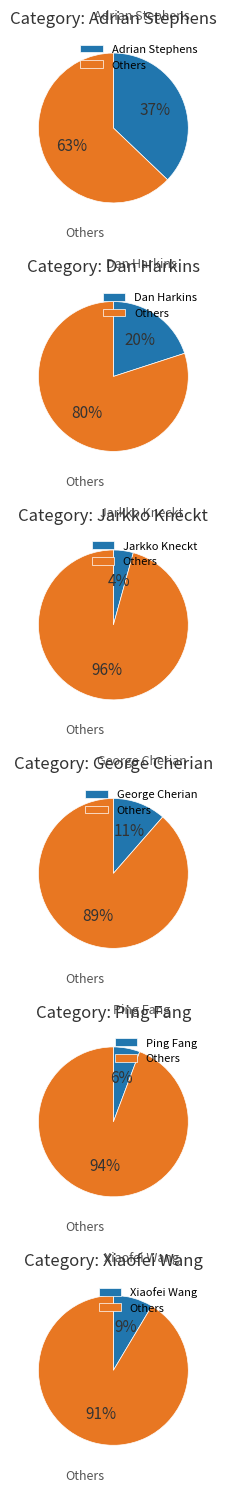

Does any single category account for the majority?

No